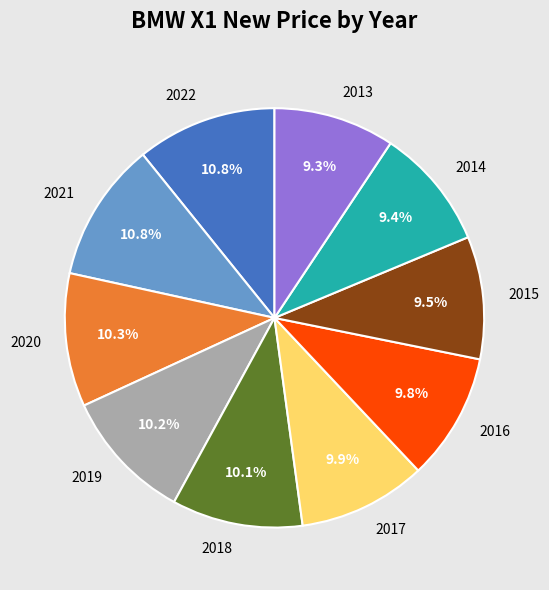

Does any single category account for the majority?

No